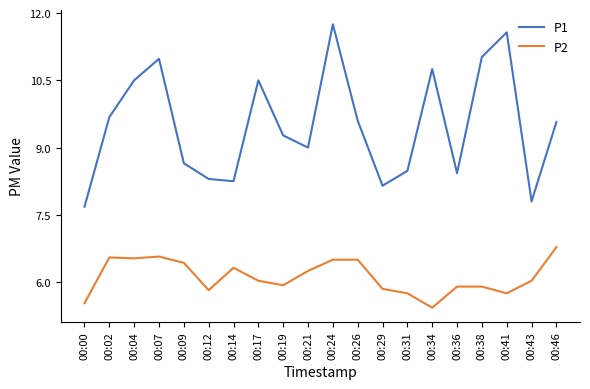

True or false: P2 and P1 cross at least once.

False